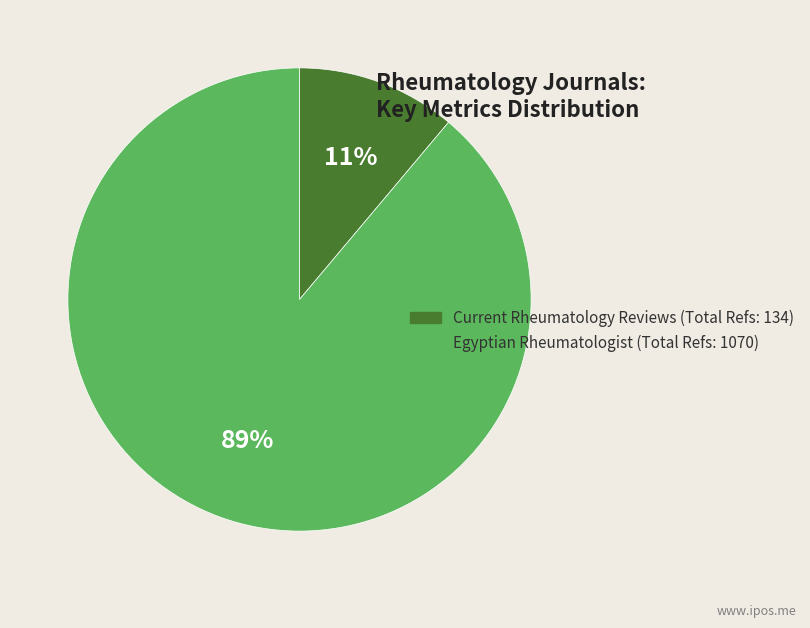

How many segments does this pie chart have?

2